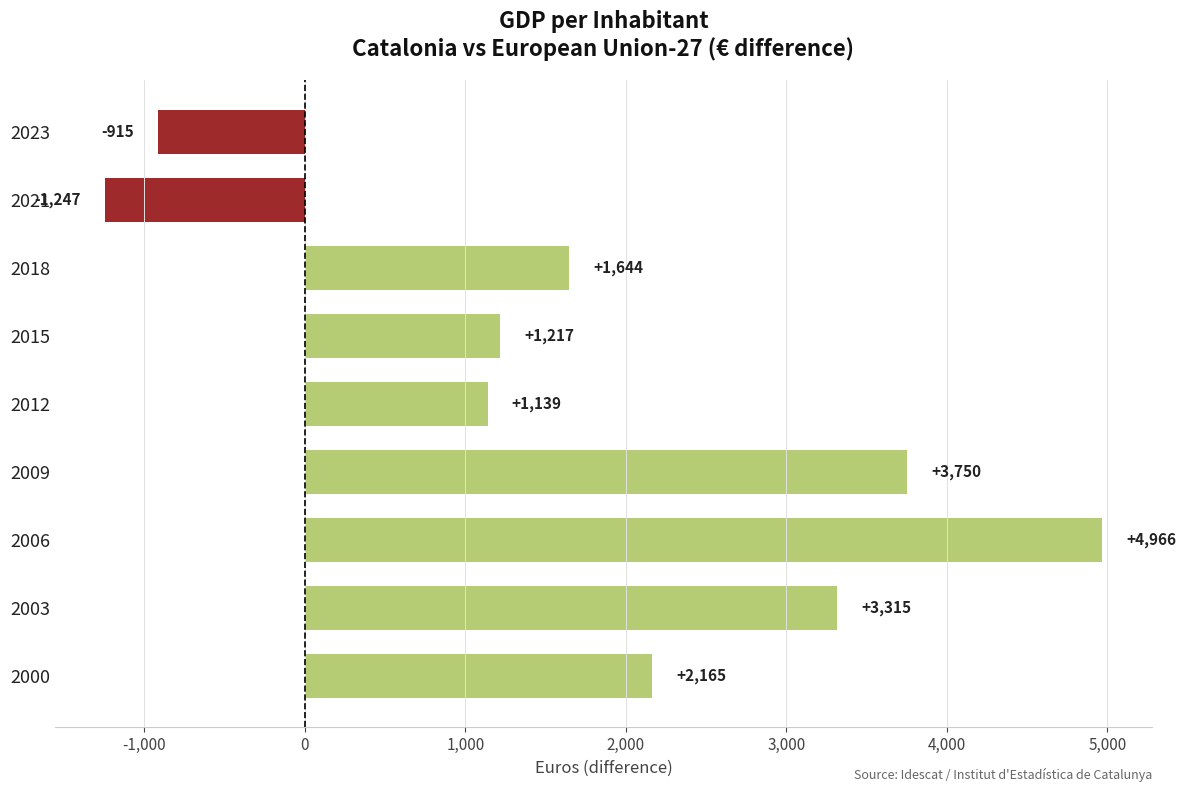

What is the maximum value shown in the chart?

4966